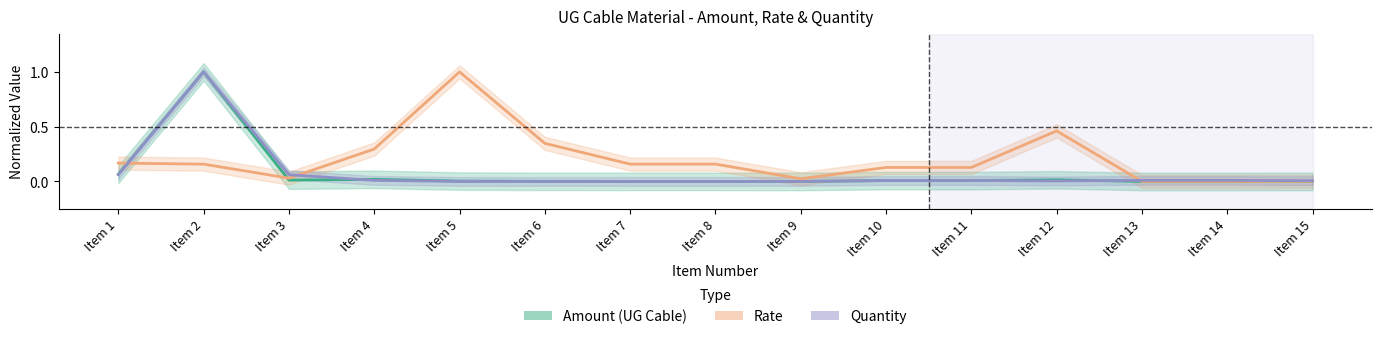

Reading left to right, list all the values displayed in this chart.

Amount (UG Cable): Item 1=0.1	Item 2=1.0	Item 3=0.0	Item 4=0.0	Item 5=0.0	Item 6=0.0	Item 7=0.0	Item 8=0.0	Item 9=0.0	Item 10=0.0	Item 11=0.0	Item 12=0.0	Item 13=0.0	Item 14=0.0	Item 15=0.0
Rate: Item 1=0.2	Item 2=0.2	Item 3=0.0	Item 4=0.3	Item 5=1.0	Item 6=0.3	Item 7=0.2	Item 8=0.2	Item 9=0.0	Item 10=0.1	Item 11=0.1	Item 12=0.5	Item 13=0.0	Item 14=0.0	Item 15=0.0
Quantity: Item 1=0.1	Item 2=1.0	Item 3=0.1	Item 4=0.0	Item 5=0.0	Item 6=0.0	Item 7=0.0	Item 8=0.0	Item 9=0.0	Item 10=0.0	Item 11=0.0	Item 12=0.0	Item 13=0.0	Item 14=0.0	Item 15=0.0